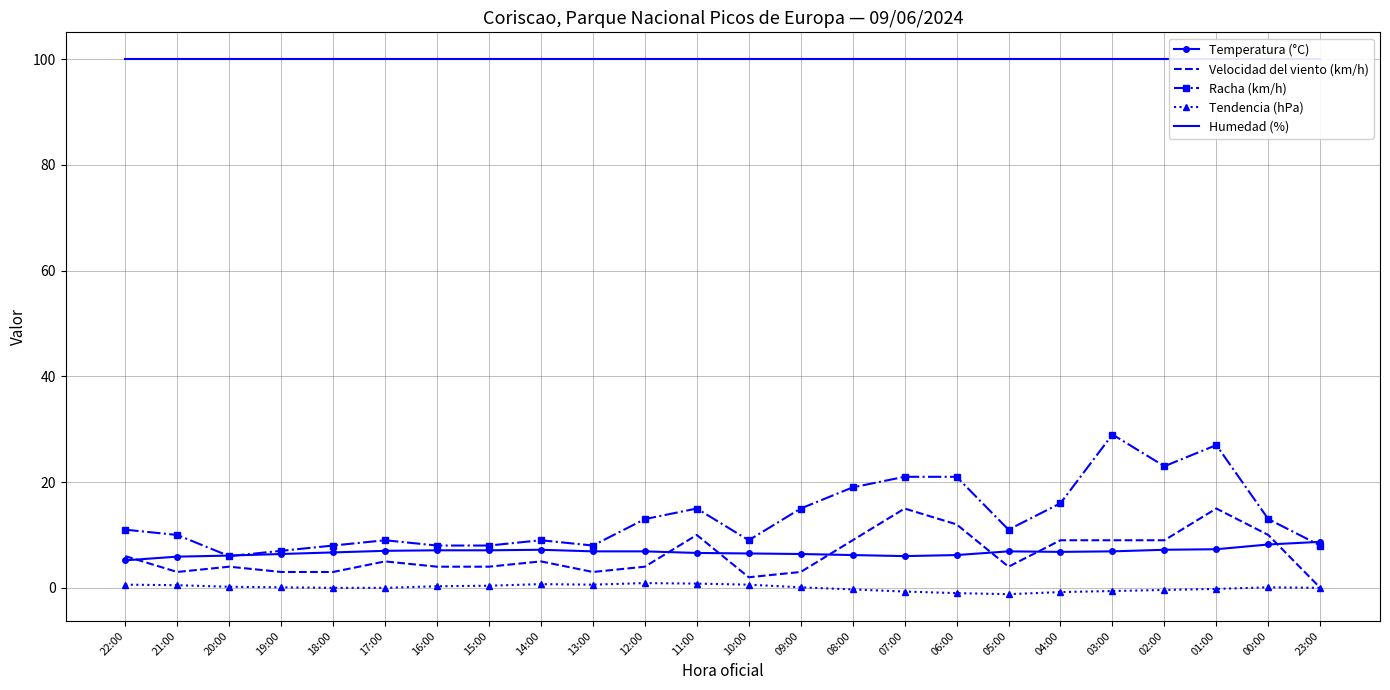

Rank the series at 16:00 from highest to lowest value.

Humedad (%), Racha (km/h), Temperatura (°C), Velocidad del viento (km/h), Tendencia (hPa)